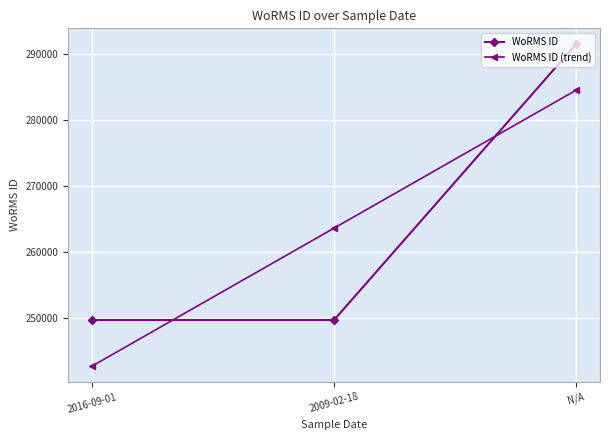

List the series in order of their peak value, highest first.

WoRMS ID, WoRMS ID (trend)